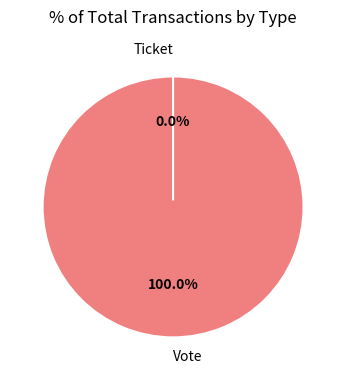

True or false: Vote accounts for 100% of the total.

True